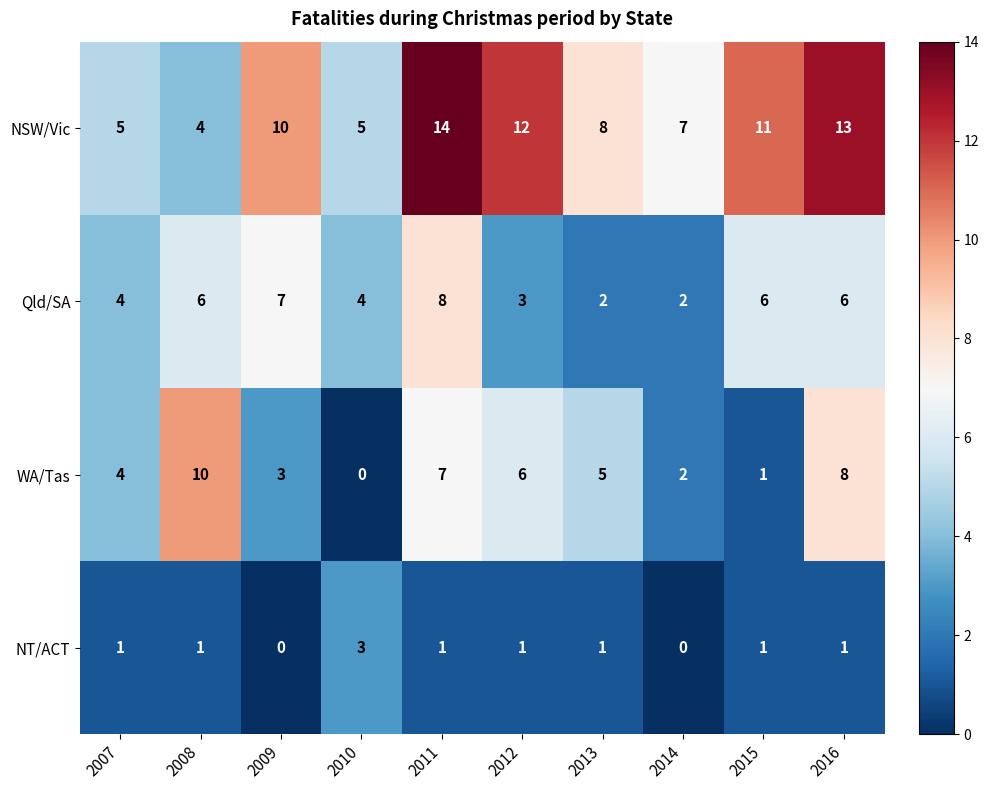

What is the total value across all series at 2013?

16